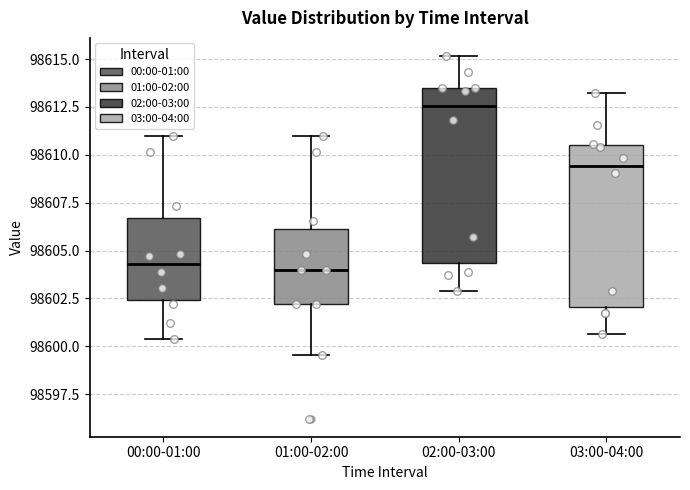

Reading left to right, transcribe this box plot: for each box, give where its median line is, the range the box spans, and where its two whiskers end, as read against the y-axis. The values are not printed on the chart, so give them approximately, as read against the axis.

00:00-01:00: median 98604.5, box 98602.5 to 98606.5, whiskers 98600.5 to 98611.0
01:00-02:00: median 98604.0, box 98602.0 to 98606.0, whiskers 98599.5 to 98611.0
02:00-03:00: median 98612.5, box 98604.5 to 98613.5, whiskers 98603.0 to 98615.0
03:00-04:00: median 98609.5, box 98602.0 to 98610.5, whiskers 98600.5 to 98613.0